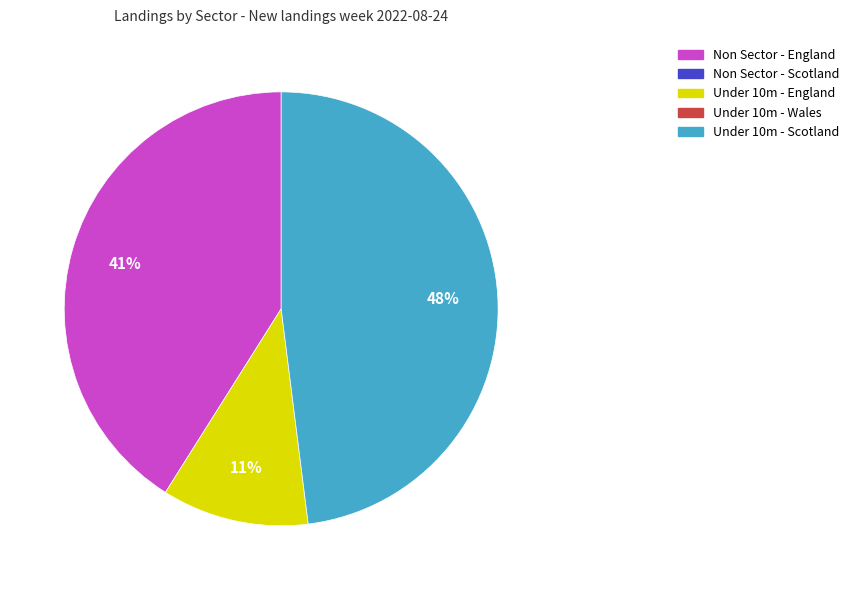

To the nearest percent, what is the difference between the largest and smallest slice percentages?

37%